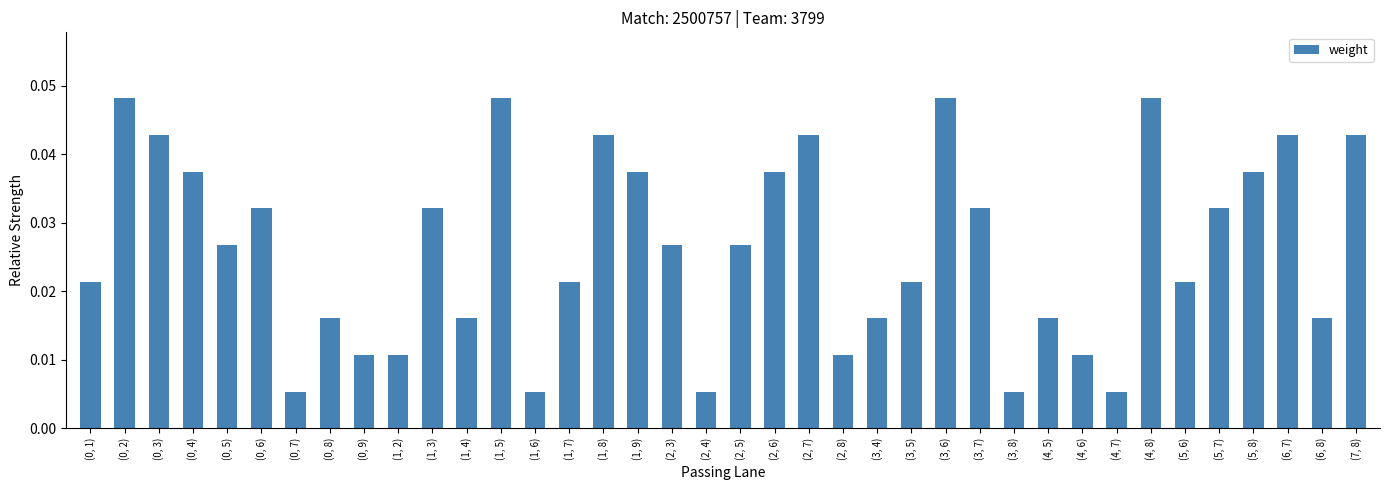

Between (6, 8) and (5, 6), which is larger?

(5, 6)